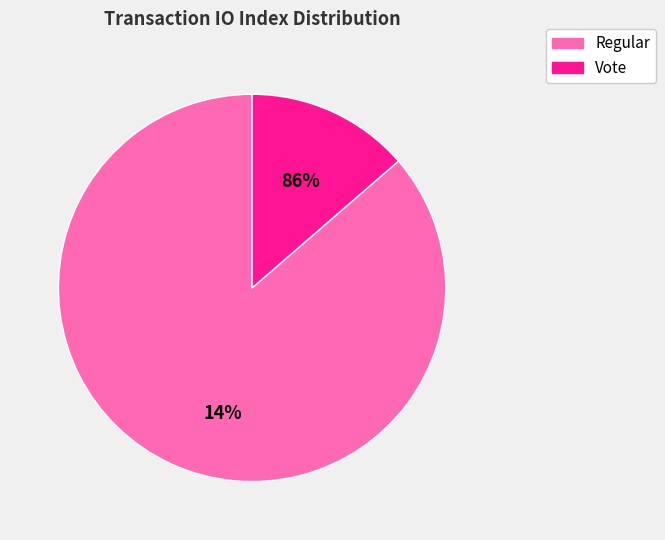

What percentage is the Vote slice, to the nearest percent?

14%